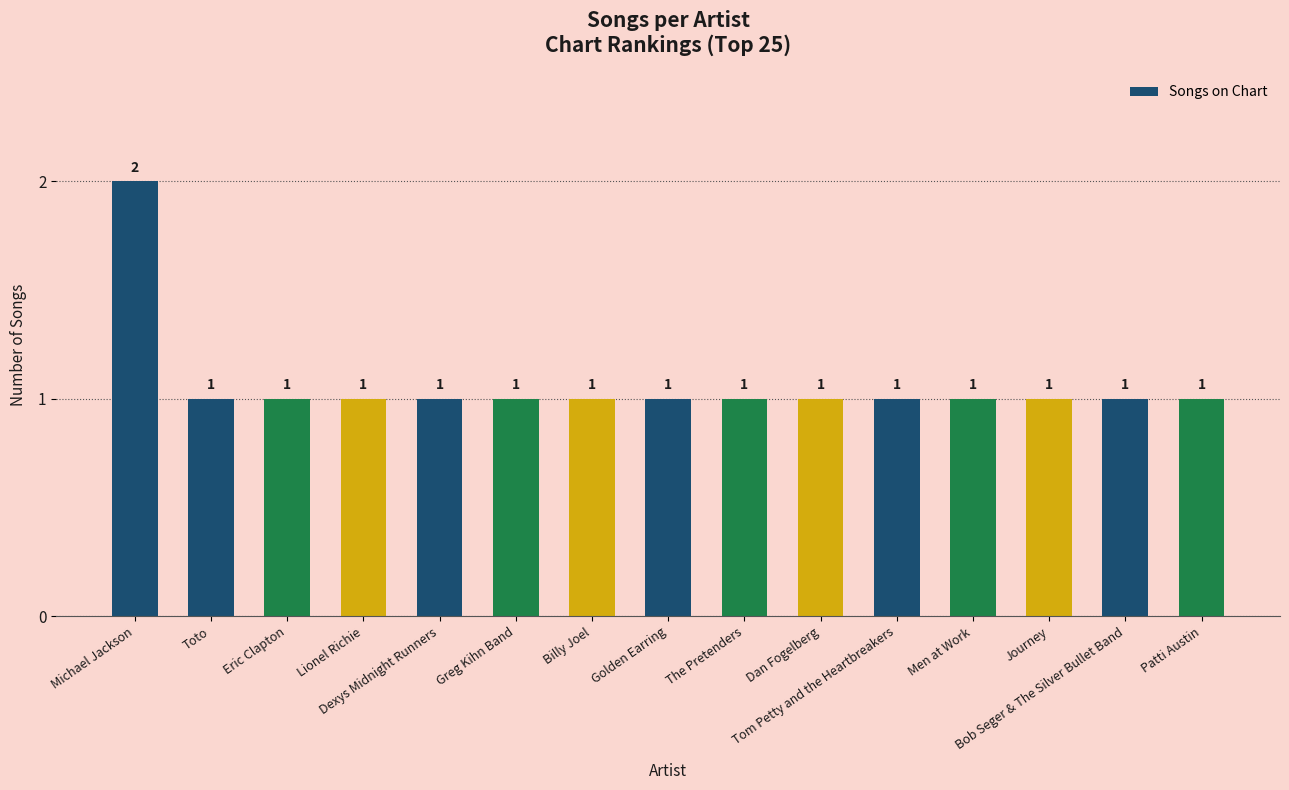

What position from the left is Greg Kihn Band?

6